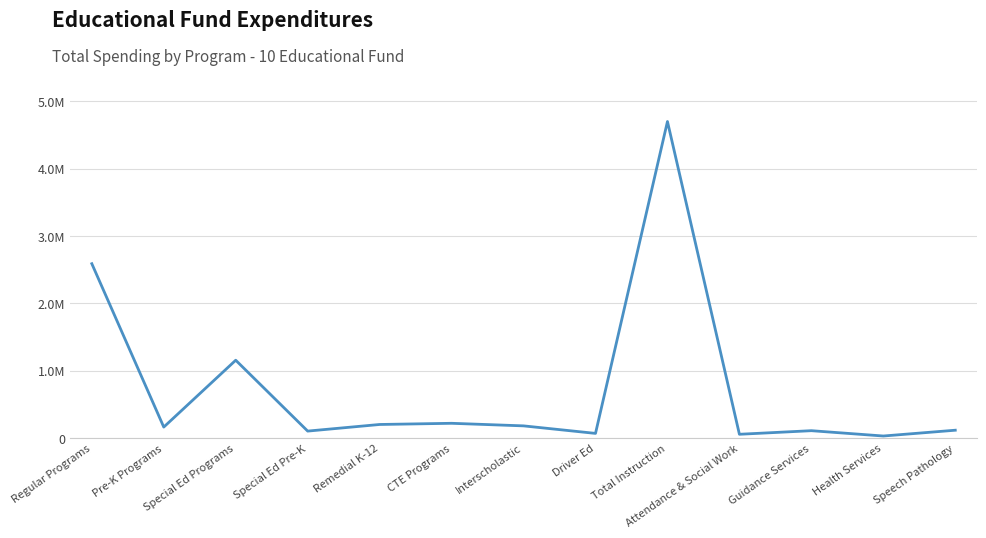

Is this an area chart (filled region under the line)?

No